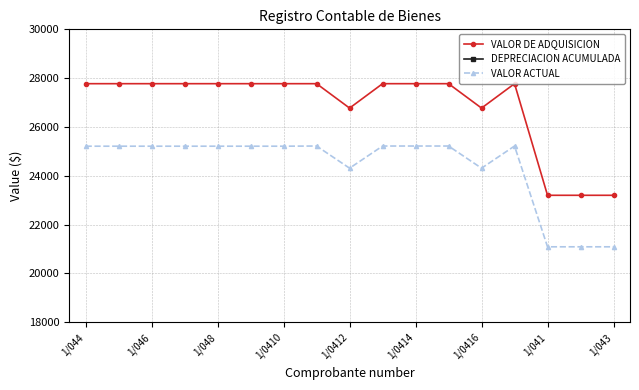

True or false: VALOR DE ADQUISICION and VALOR ACTUAL intersect in this chart.

False